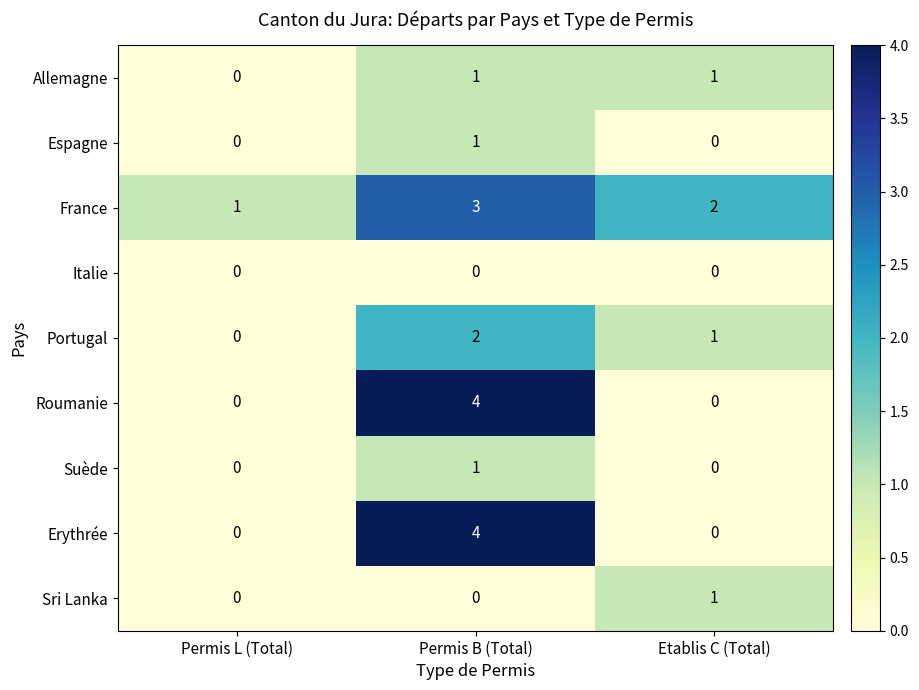

Which label corresponds to the largest value in the chart?

Permis B (Total)